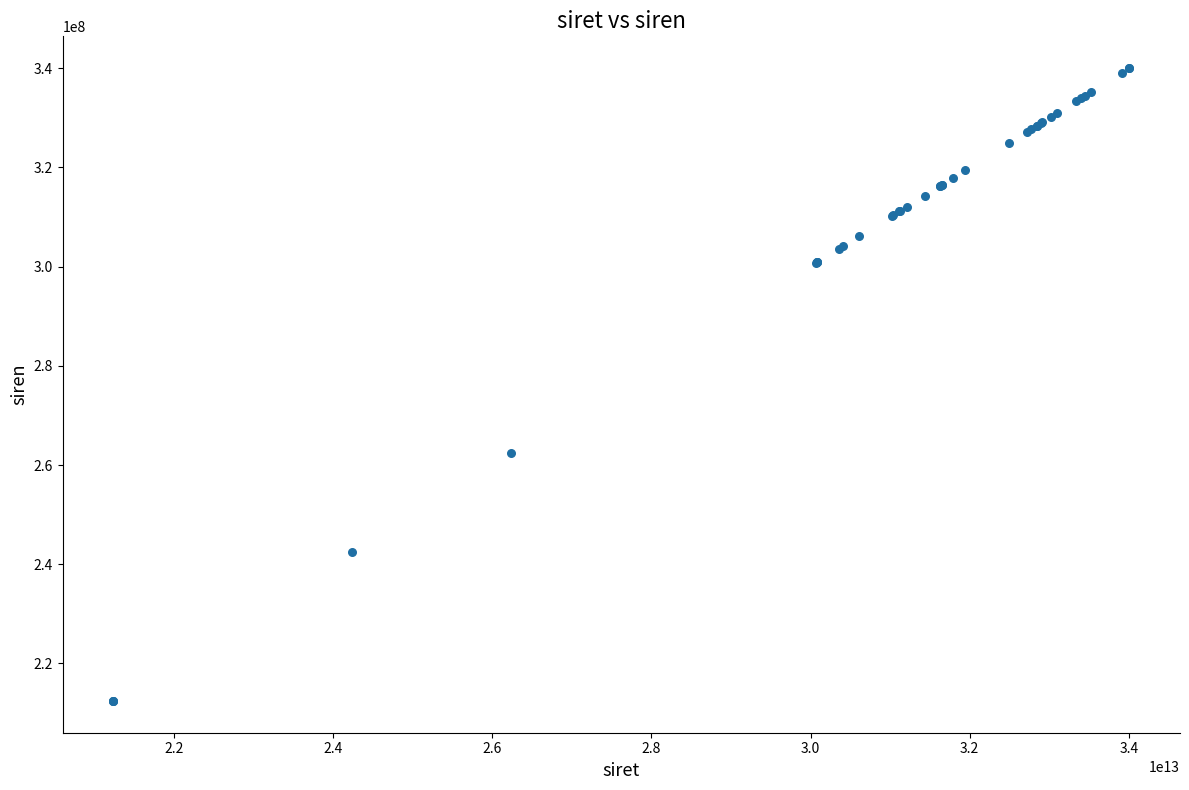

What Y value in the scatter plot is closest to 276226346?

262405376